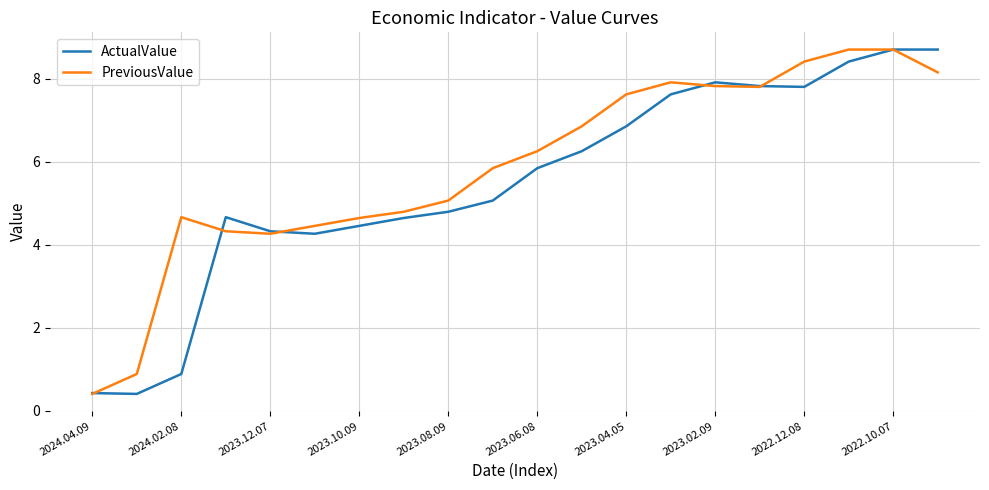

What is the highest value of the PreviousValue series?

8.7